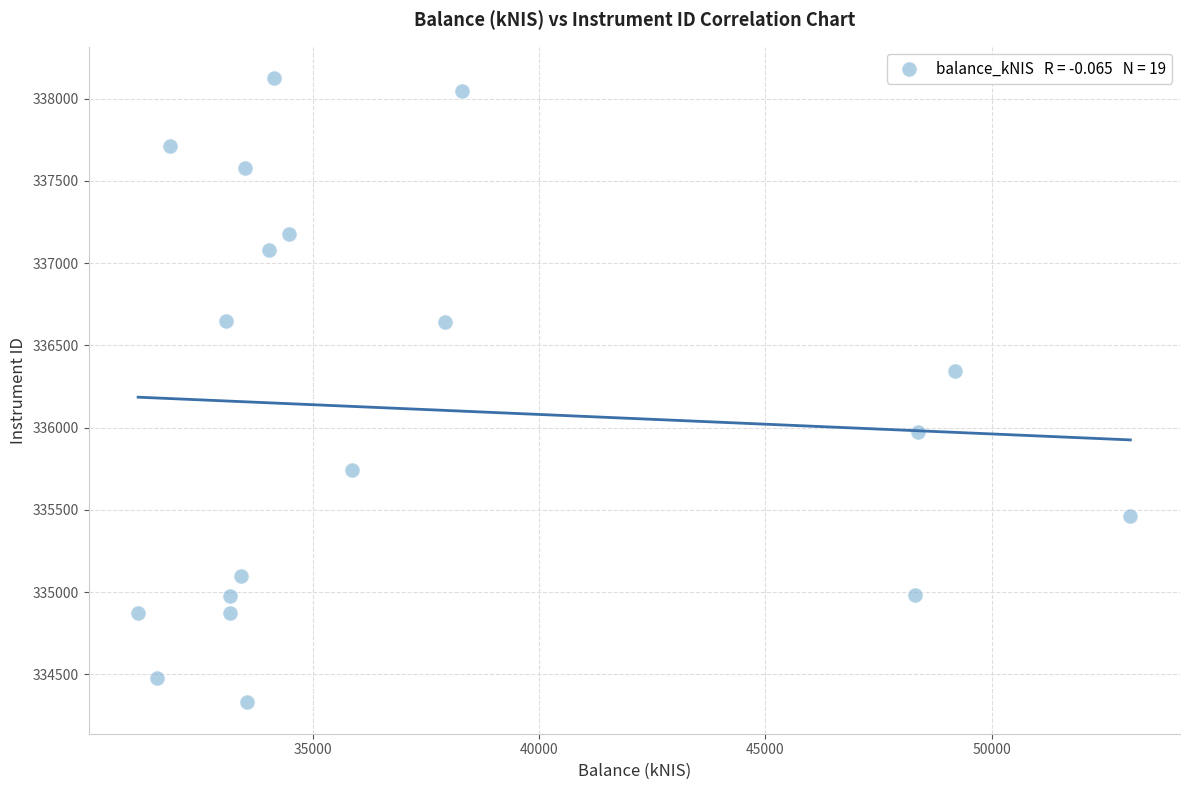

What is the range of X values (max minus min)?

21921.2